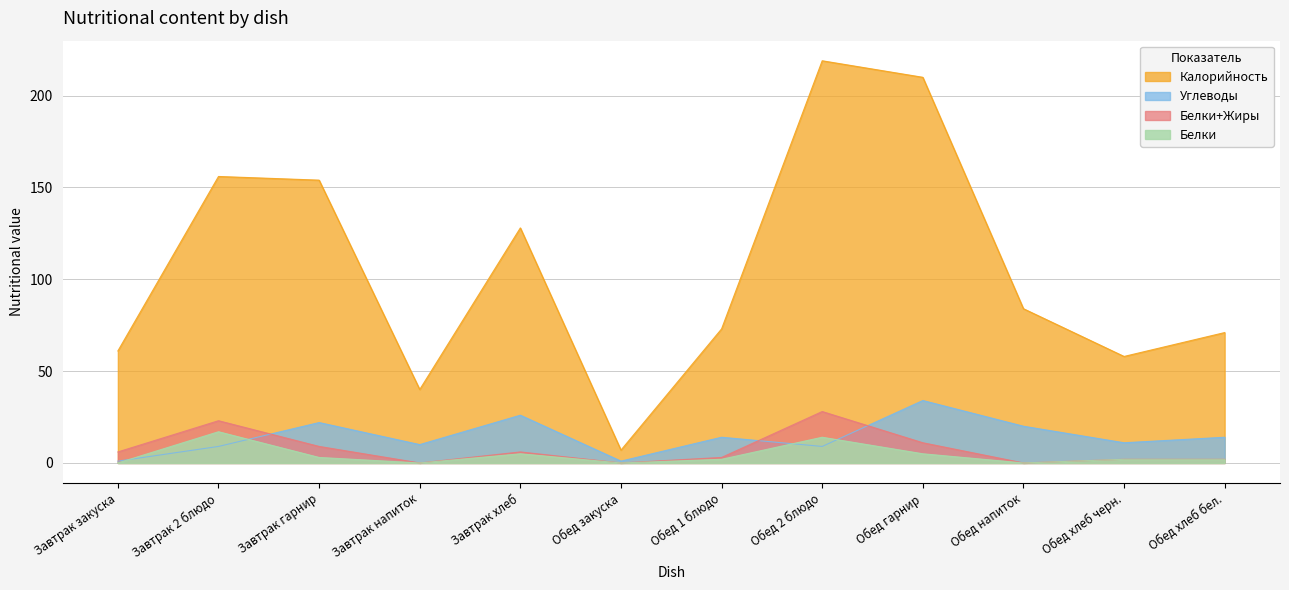

True or false: Углеводы and Калорийность intersect in this chart.

False